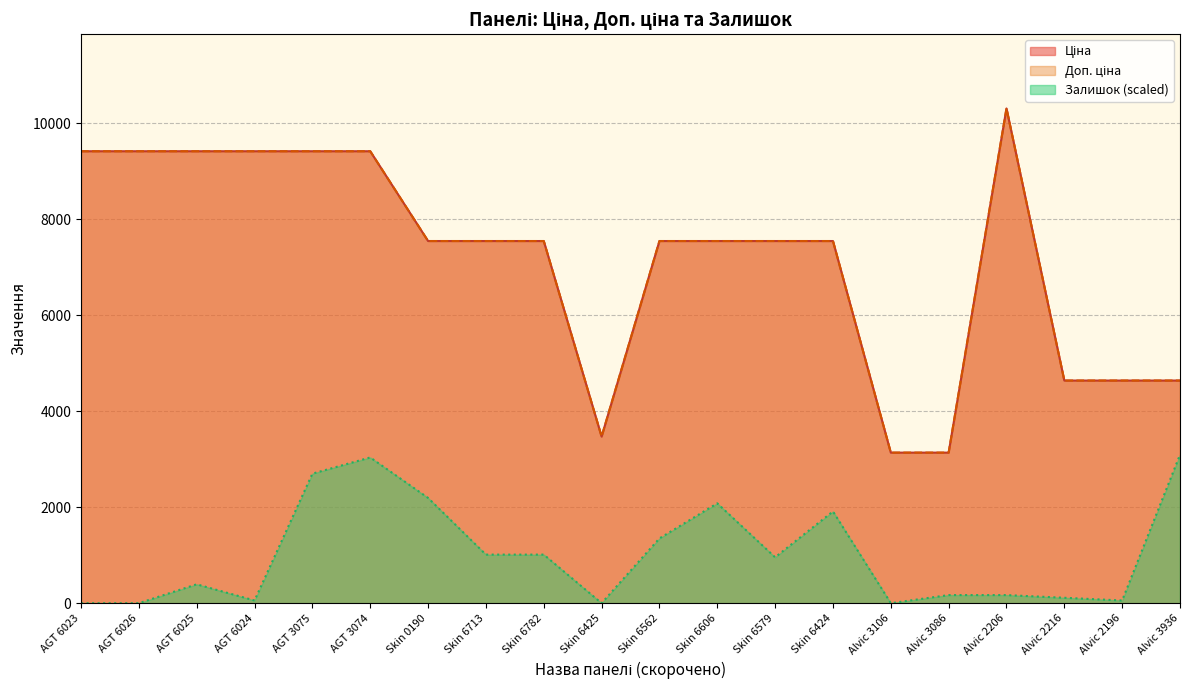

Reading left to right, list all the values displayed in this chart.

Ціна: AGT 6023=9416.9	AGT 6026=9416.9	AGT 6025=9416.9	AGT 6024=9416.9	AGT 3075=9416.9	AGT 3074=9416.9	Skin 0190=7545.9	Skin 6713=7545.9	Skin 6782=7545.9	Skin 6425=3471.1	Skin 6562=7545.9	Skin 6606=7545.9	Skin 6579=7545.9	Skin 6424=7545.9	Alvic 3106=3136.8	Alvic 3086=3136.8	Alvic 2206=10308.5	Alvic 2216=4638.8	Alvic 2196=4638.8	Alvic 3936=4638.8
Доп. ціна: AGT 6023=9416.9	AGT 6026=9416.9	AGT 6025=9416.9	AGT 6024=9416.9	AGT 3075=9416.9	AGT 3074=9416.9	Skin 0190=7545.9	Skin 6713=7545.9	Skin 6782=7545.9	Skin 6425=3471.0	Skin 6562=7545.9	Skin 6606=7545.9	Skin 6579=7545.9	Skin 6424=7545.9	Alvic 3106=3137.0	Alvic 3086=3137.0	Alvic 2206=10308.5	Alvic 2216=4639.0	Alvic 2196=4639.0	Alvic 3936=4639.0
Залишок: AGT 6023=0.0	AGT 6026=0.0	AGT 6025=393.6	AGT 6024=56.2	AGT 3075=2698.9	AGT 3074=3036.3	Skin 0190=2192.9	Skin 6713=1012.1	Skin 6782=1012.1	Skin 6425=0.0	Skin 6562=1349.5	Skin 6606=2080.4	Skin 6579=955.9	Skin 6424=1911.8	Alvic 3106=0.0	Alvic 3086=168.7	Alvic 2206=168.7	Alvic 2216=112.5	Alvic 2196=56.2	Alvic 3936=3092.5